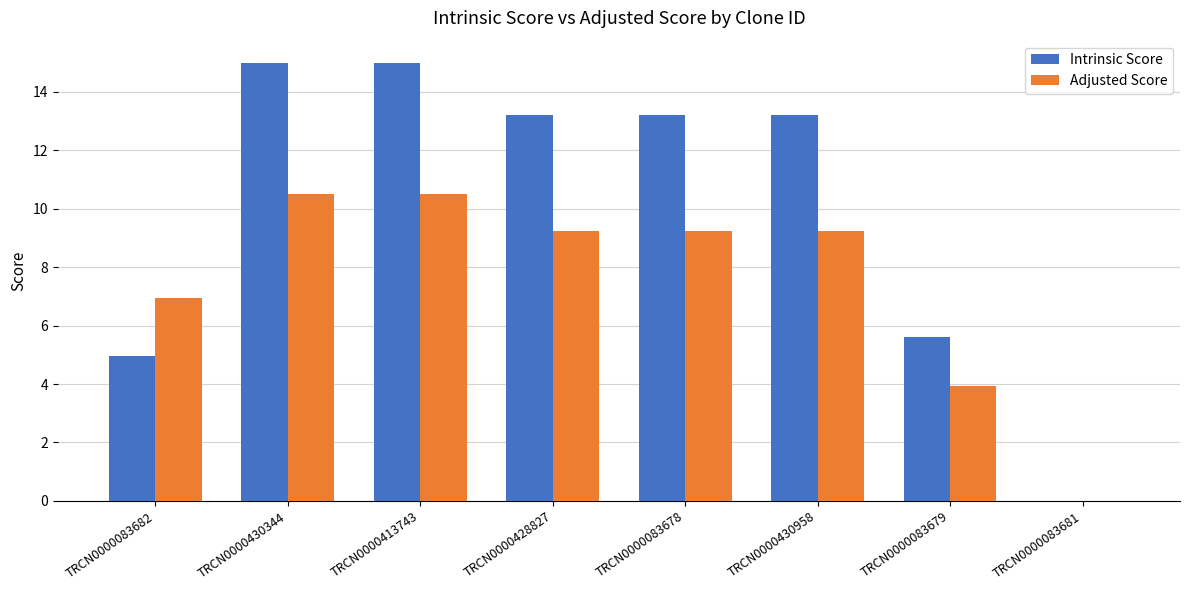

The Adjusted Score series shows 0.0 at TRCN0000083681. True or false?

True